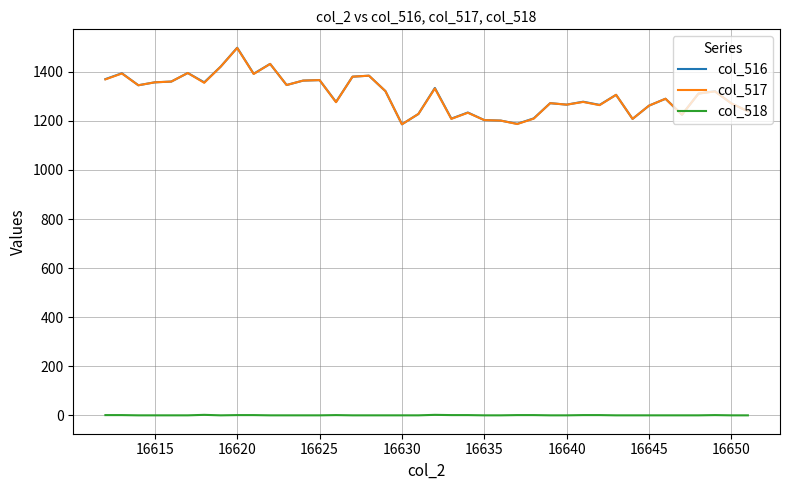

True or false: col_516 and col_518 cross at least once.

False